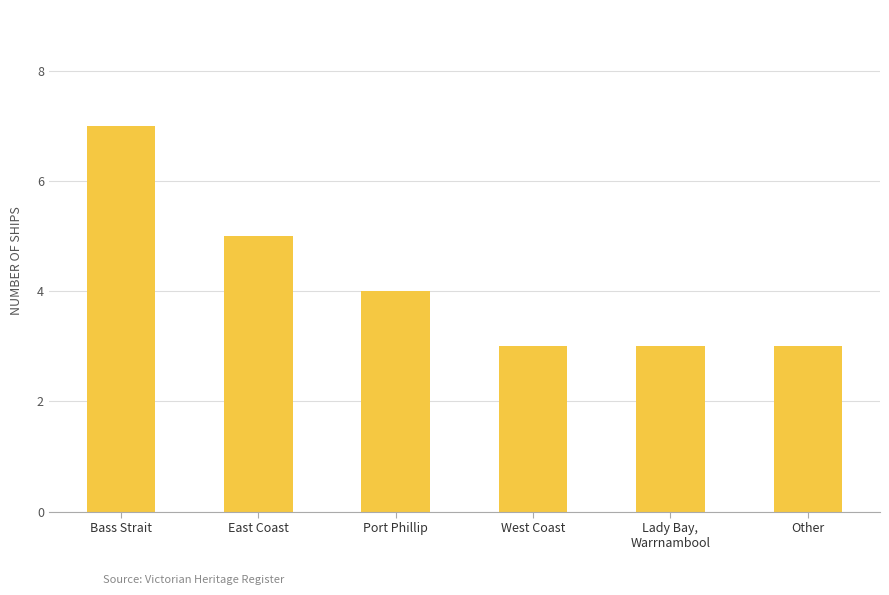

Reading left to right, list all the values displayed in this chart.

Bass Strait=7	East Coast=5	Port Phillip=4	West Coast=3	Lady Bay,
Warrnambool=3	Other=3